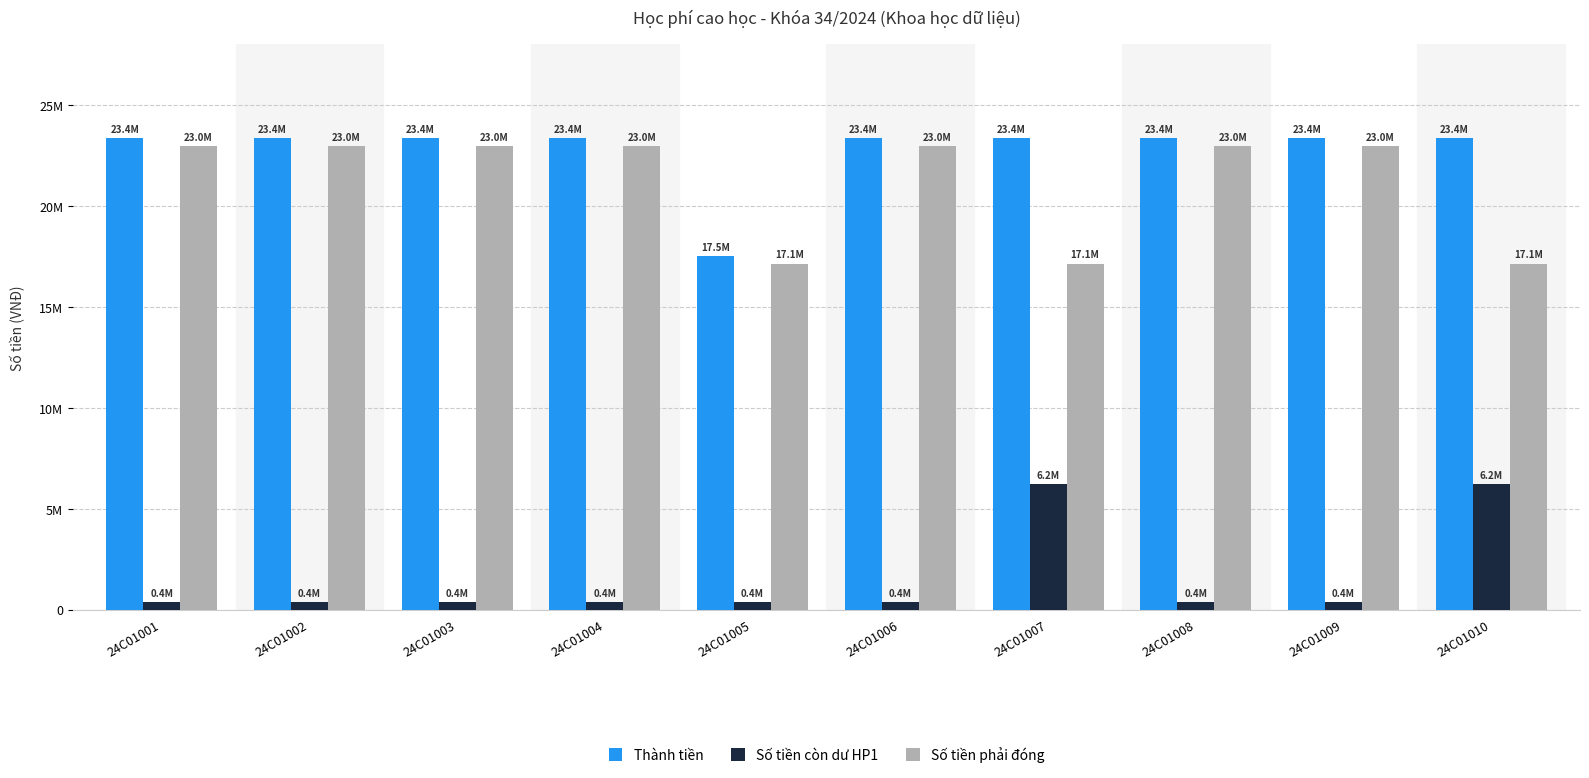

What is the total value across all series at 24C01003?

46720000